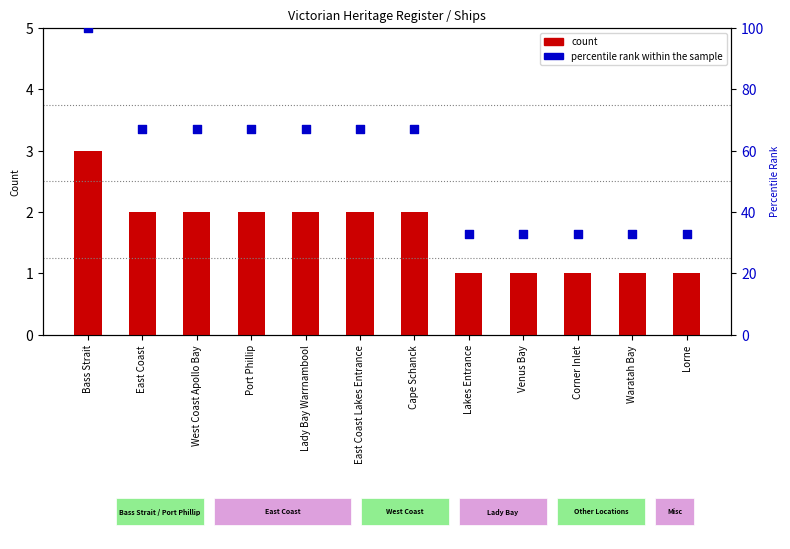

Is the value of count at East Coast greater than the value of percentile rank within the sample at East Coast Lakes Entrance?

No